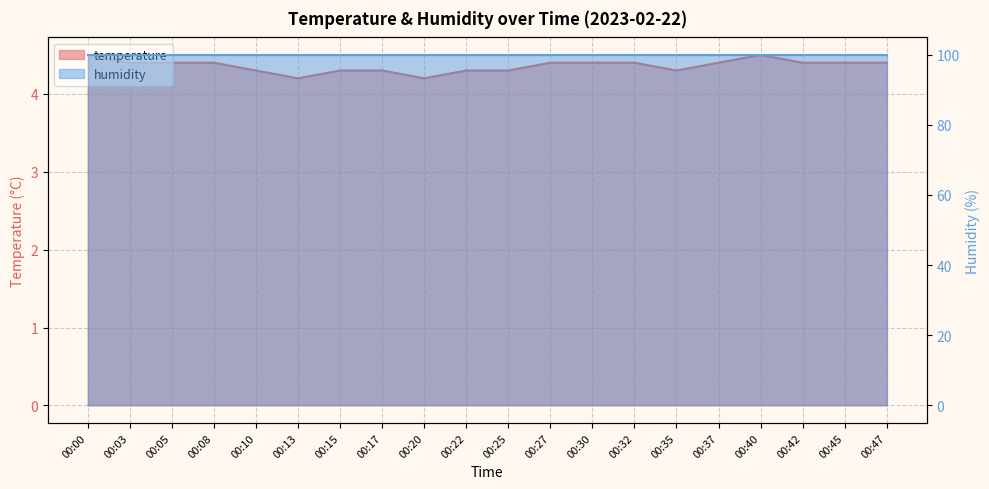

List the labels in order of value, largest first.

00:00, 00:40, 00:03, 00:05, 00:08, 00:27, 00:30, 00:32, 00:37, 00:42, 00:45, 00:47, 00:10, 00:15, 00:17, 00:22, 00:25, 00:35, 00:13, 00:20